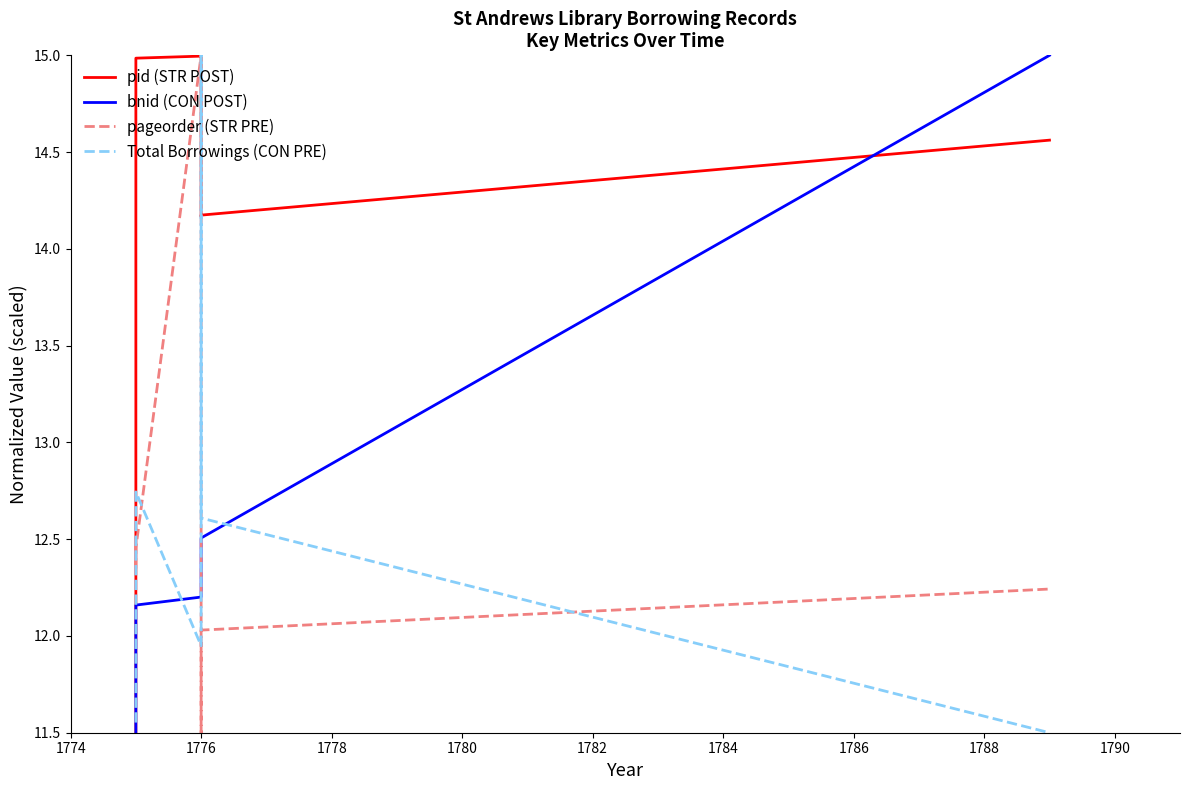

Which series has the widest spread of values?

pid (STR POST)